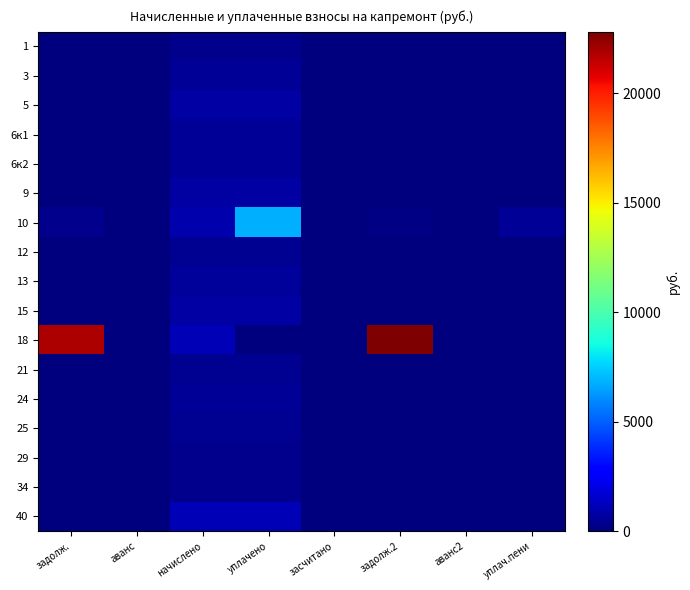

Reading right to left, list all the values displayed in this chart.

1: уплач.пени=0.0	аванс2=0.0	задолж.2=0.0	засчитано=0.0	уплачено=356.4	начислено=356.4	аванс=0.0	задолж.=0.0
3: уплач.пени=0.0	аванс2=0.0	задолж.2=0.0	засчитано=0.0	уплачено=475.2	начислено=475.2	аванс=0.0	задолж.=0.0
5: уплач.пени=0.0	аванс2=0.0	задолж.2=0.0	засчитано=0.0	уплачено=772.2	начислено=772.2	аванс=0.0	задолж.=0.0
6к1: уплач.пени=0.0	аванс2=0.0	задолж.2=0.0	засчитано=0.0	уплачено=487.1	начислено=487.1	аванс=0.0	задолж.=0.0
6к2: уплач.пени=0.0	аванс2=0.0	задолж.2=74.8	засчитано=0.0	уплачено=448.5	начислено=448.5	аванс=0.0	задолж.=74.8
9: уплач.пени=0.0	аванс2=0.0	задолж.2=0.0	засчитано=0.0	уплачено=772.2	начислено=772.2	аванс=0.0	задолж.=0.0
10: уплач.пени=521.1	аванс2=0.0	задолж.2=152.5	засчитано=0.0	уплачено=6860.7	начислено=914.8	аванс=0.0	задолж.=335.2
12: уплач.пени=0.0	аванс2=0.0	задолж.2=0.0	засчитано=0.0	уплачено=445.5	начислено=445.5	аванс=0.0	задолж.=0.0
13: уплач.пени=0.0	аванс2=0.0	задолж.2=0.0	засчитано=0.0	уплачено=564.3	начислено=564.3	аванс=0.0	задолж.=0.0
15: уплач.пени=0.0	аванс2=0.0	задолж.2=0.0	засчитано=0.0	уплачено=772.2	начислено=772.2	аванс=0.0	задолж.=0.0
18: уплач.пени=0.0	аванс2=0.0	задолж.2=22814.6	засчитано=0.0	уплачено=0.0	начислено=1143.5	аванс=0.0	задолж.=21911.7
21: уплач.пени=0.0	аванс2=0.0	задолж.2=0.0	засчитано=0.0	уплачено=362.3	начислено=362.3	аванс=0.0	задолж.=0.0
24: уплач.пени=0.0	аванс2=0.0	задолж.2=0.0	засчитано=0.0	уплачено=510.8	начислено=510.8	аванс=0.0	задолж.=0.0
25: уплач.пени=0.0	аванс2=0.0	задолж.2=0.0	засчитано=0.0	уплачено=445.5	начислено=445.5	аванс=0.0	задолж.=0.0
29: уплач.пени=0.0	аванс2=0.0	задолж.2=0.0	засчитано=0.0	уплачено=282.2	начислено=282.2	аванс=0.0	задолж.=0.0
34: уплач.пени=0.0	аванс2=0.0	задолж.2=0.0	засчитано=0.0	уплачено=282.2	начислено=282.2	аванс=0.0	задолж.=0.0
40: уплач.пени=0.0	аванс2=0.0	задолж.2=0.0	засчитано=0.0	уплачено=1128.6	начислено=1128.6	аванс=0.0	задолж.=0.0